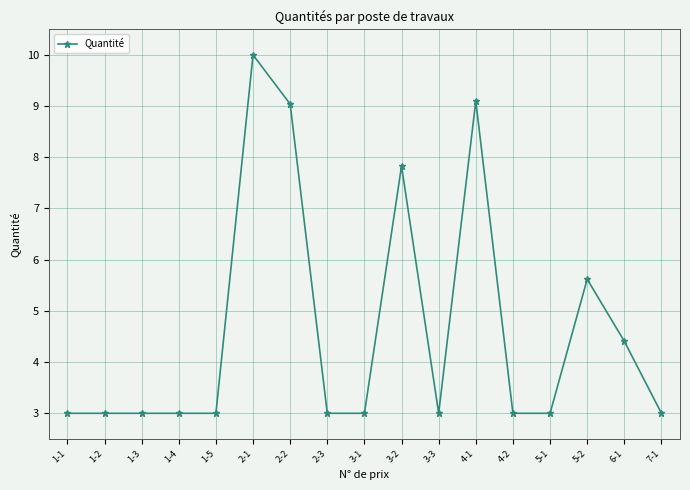

At which category does the chart reach its peak across all series?

2-1